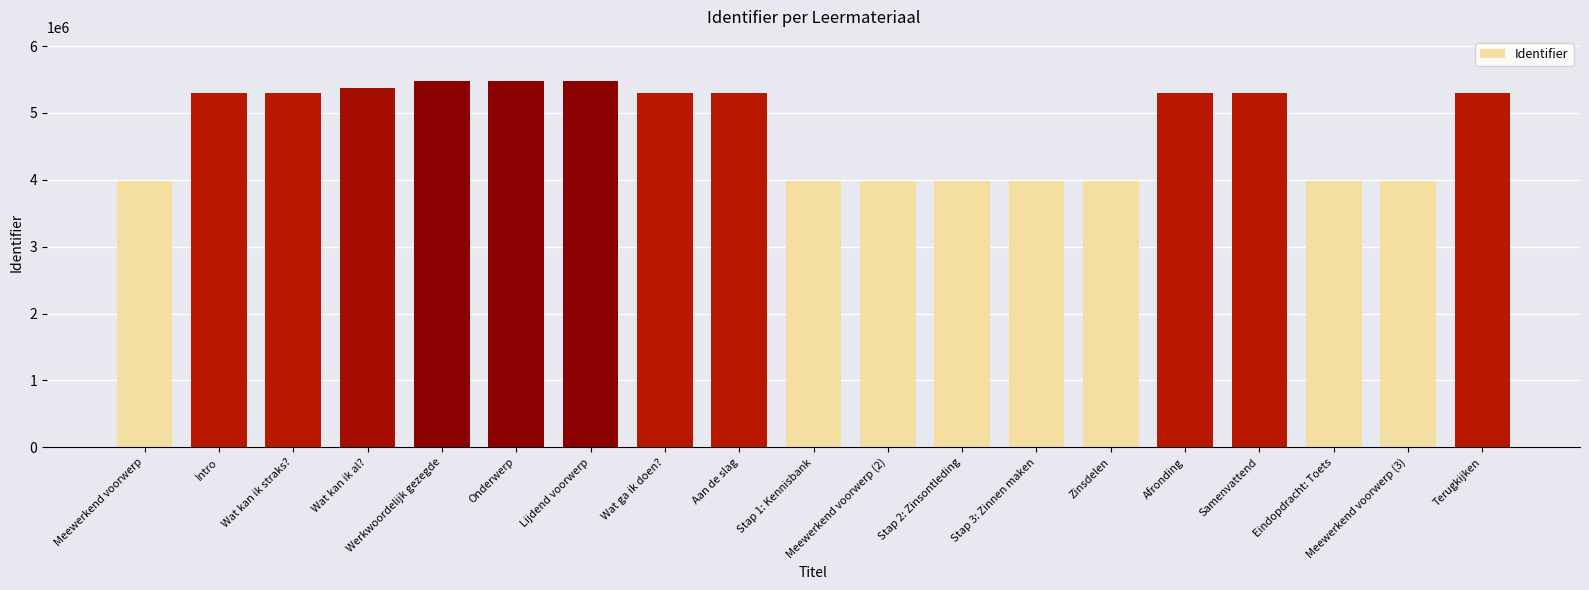

What is the change in value from Zinsdelen to Samenvattend?

+1314463